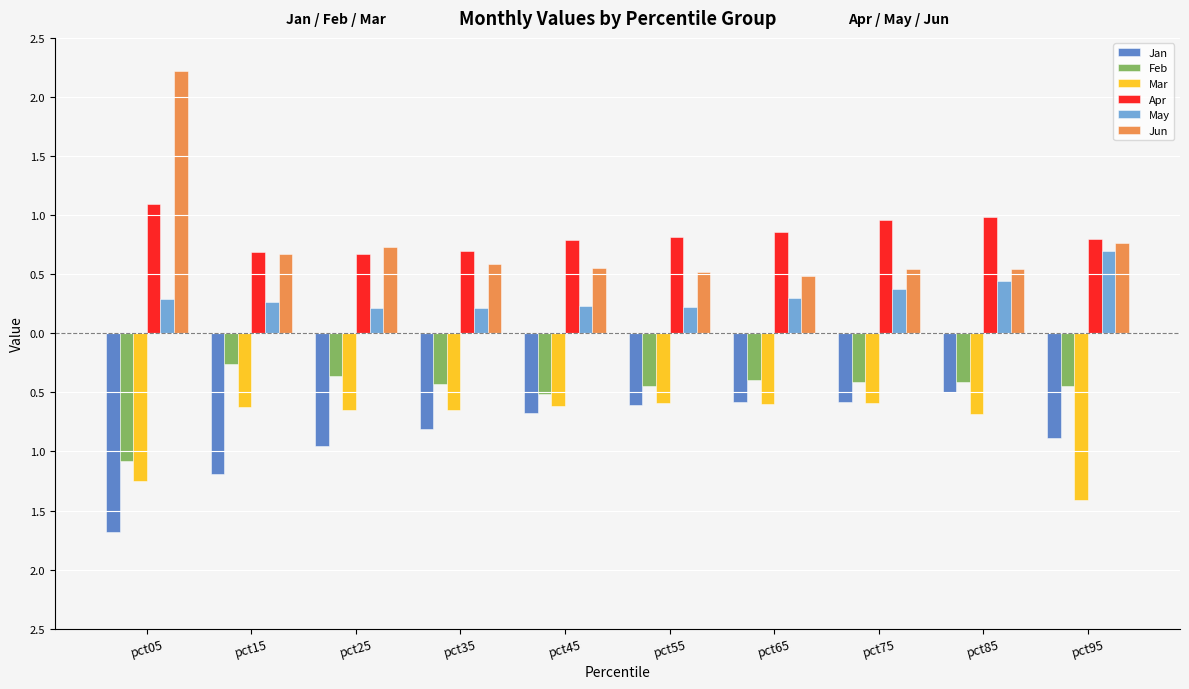

The value of Mar at pct75 is -0.2. True or false?

False